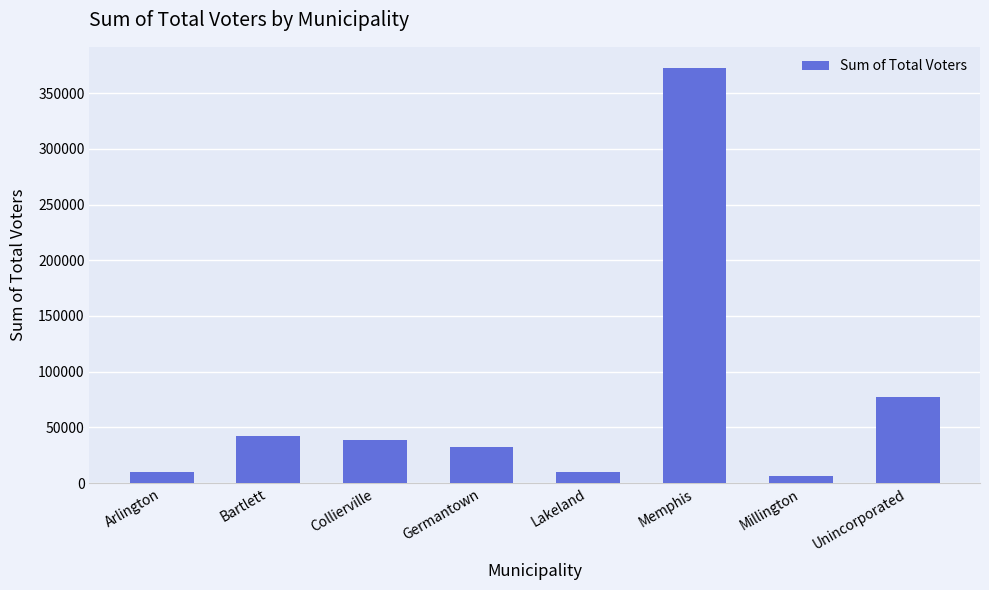

What is the label of the 1st bar from the right?

Unincorporated